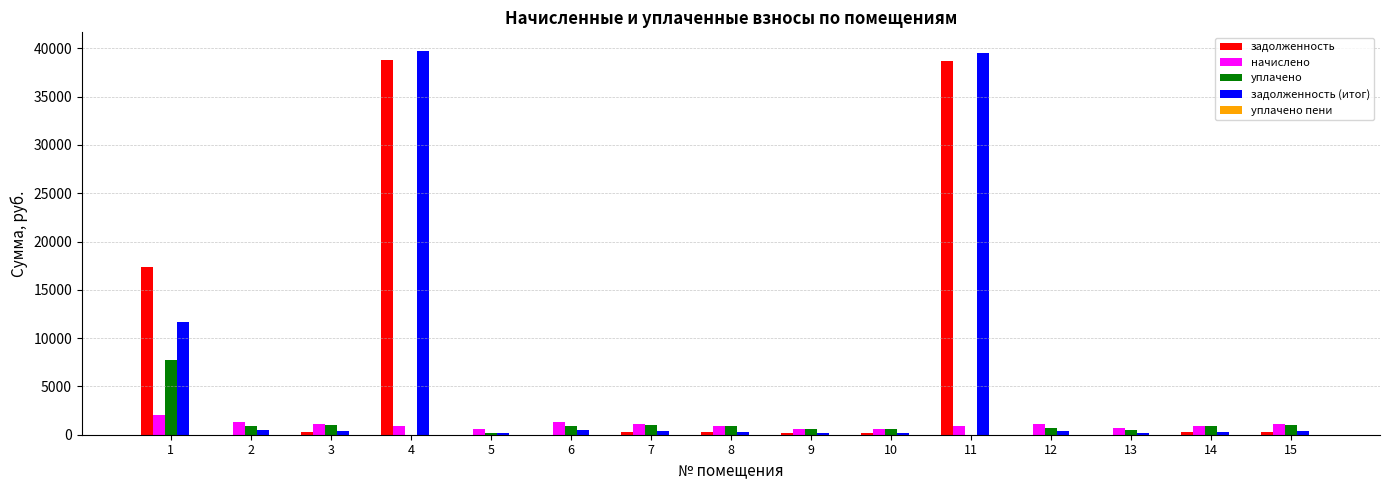

How many categories are shown in the chart?

15